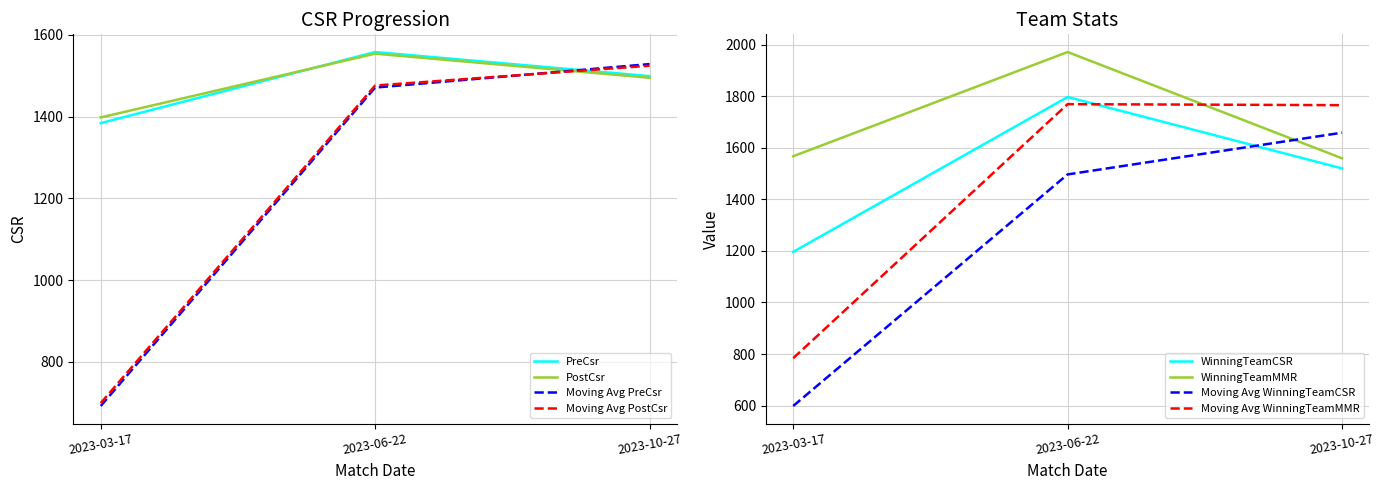

What is the value of the PostCsr point at the 2nd from the left?

1554.0